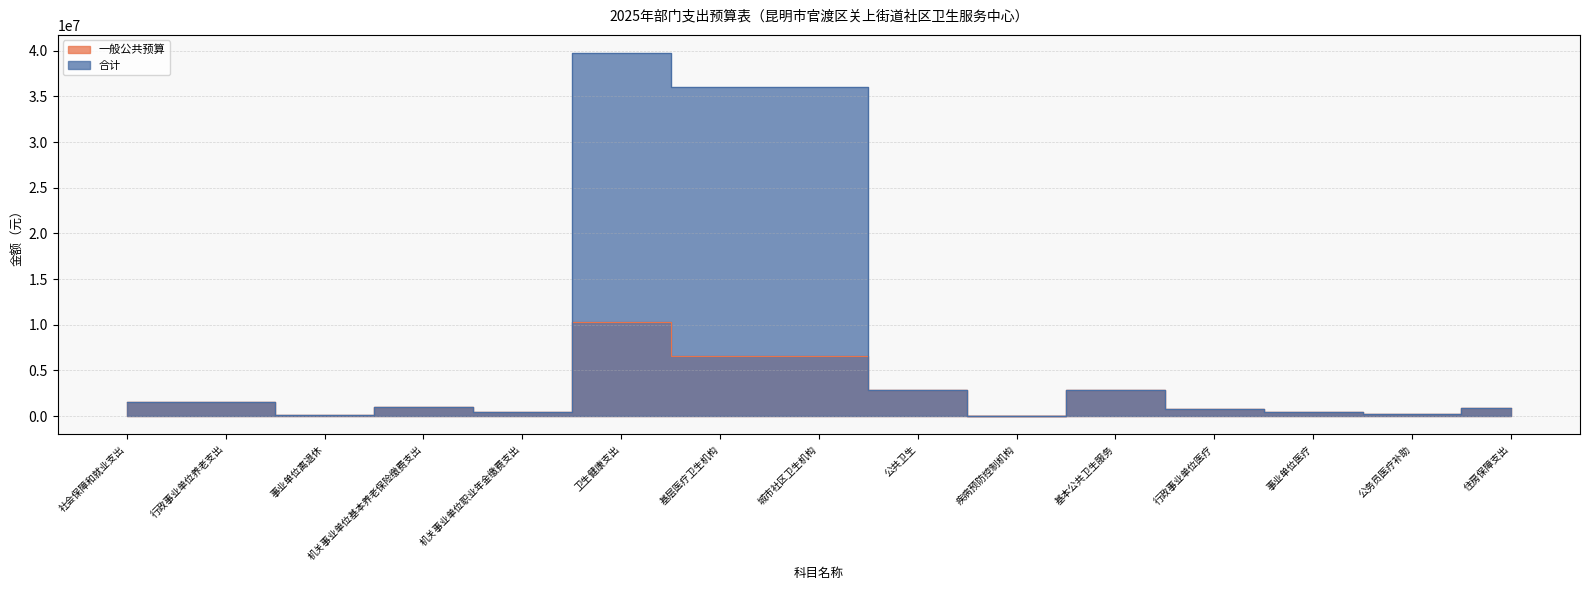

Between 机关事业单位职业年金缴费支出 and 事业单位医疗, which series saw the biggest shift?

一般公共预算